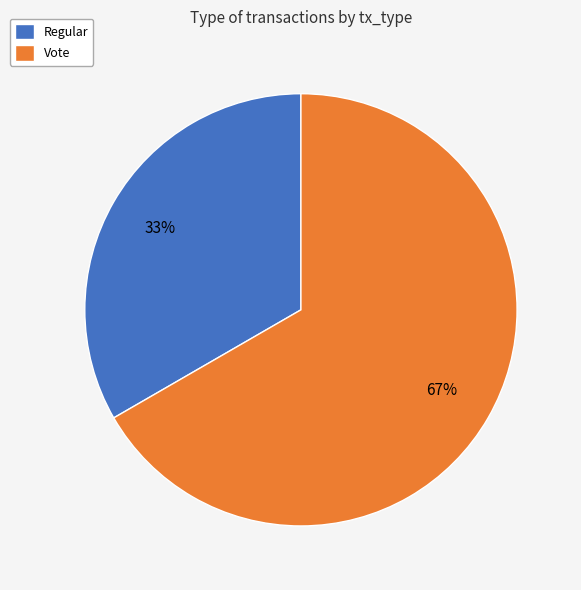

Which category has the smallest portion of the pie?

Regular